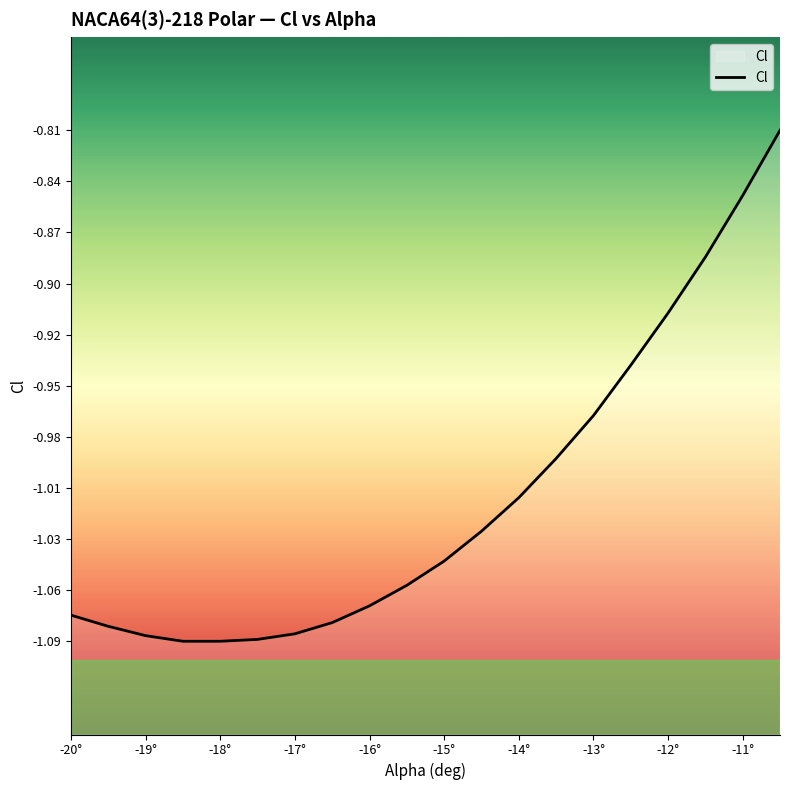

What is the minimum value shown in the chart?

-1.1